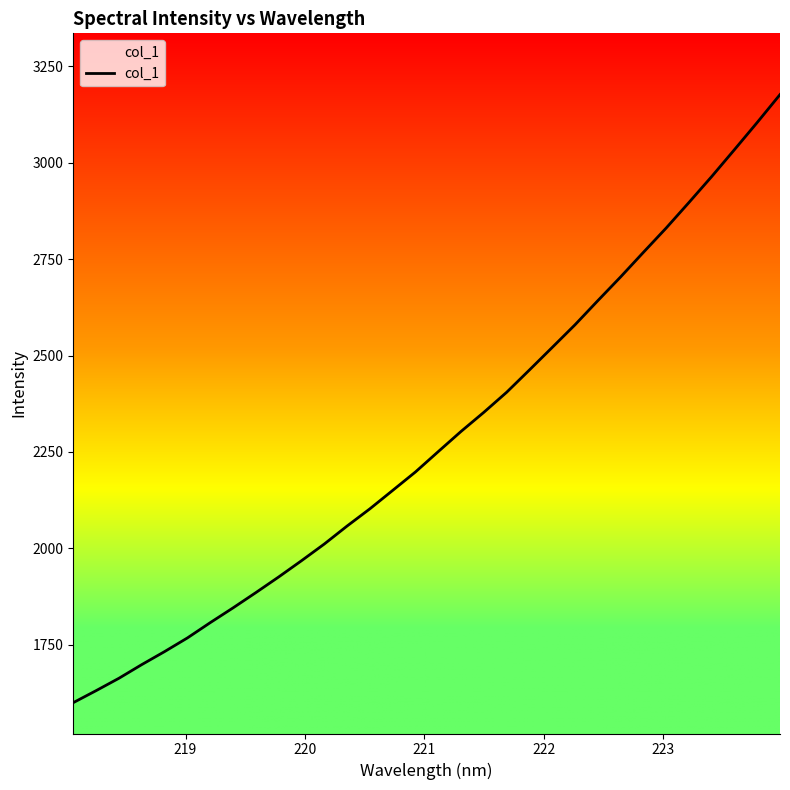

What is the difference between the maximum and minimum values?

1576.6